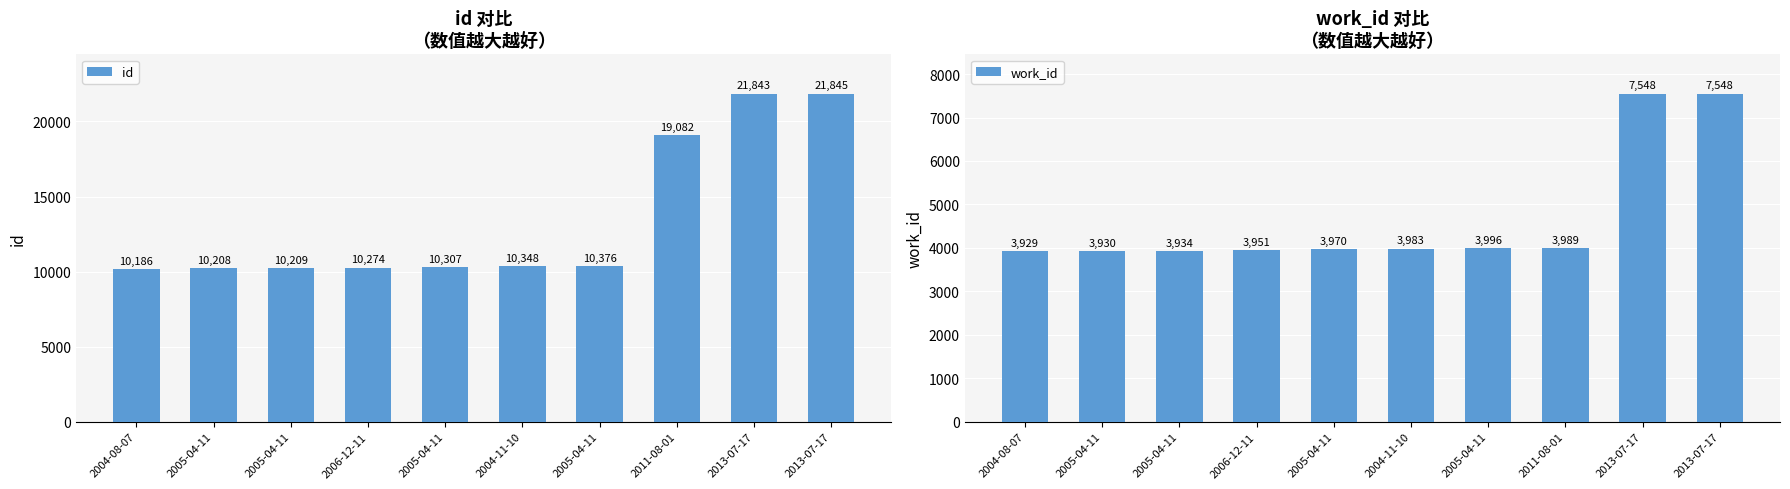

Read the id value at 2005-04-11, to the nearest 10.

10210